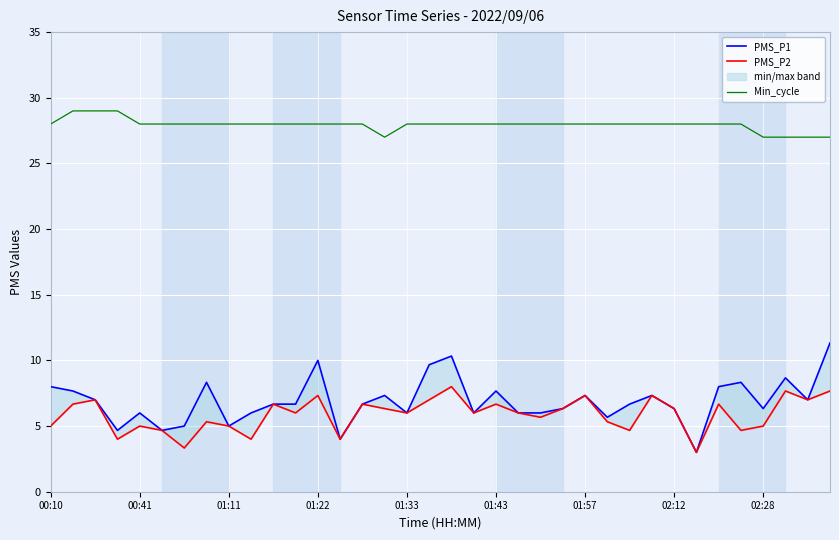

What is the maximum value for Min_cycle?

29